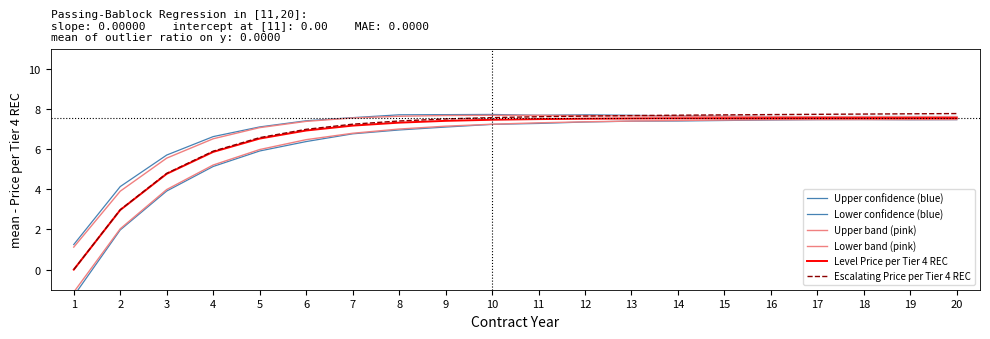

What is the difference between the maximum and minimum values in the Level Price per Tier 4 REC series?

7.5